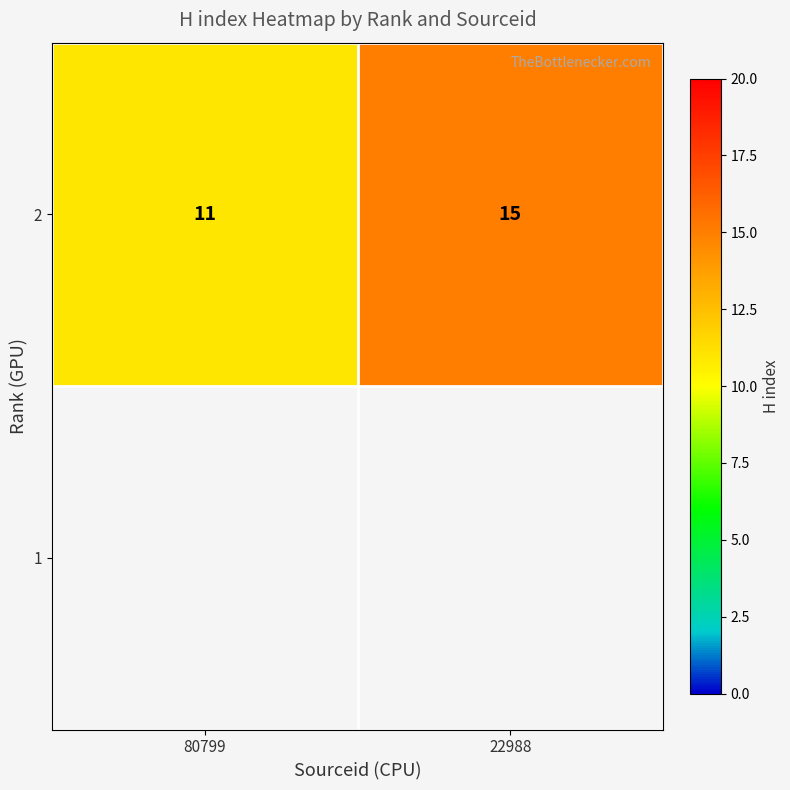

Reading left to right, transcribe all the data shown in this chart.

80799=11	22988=15